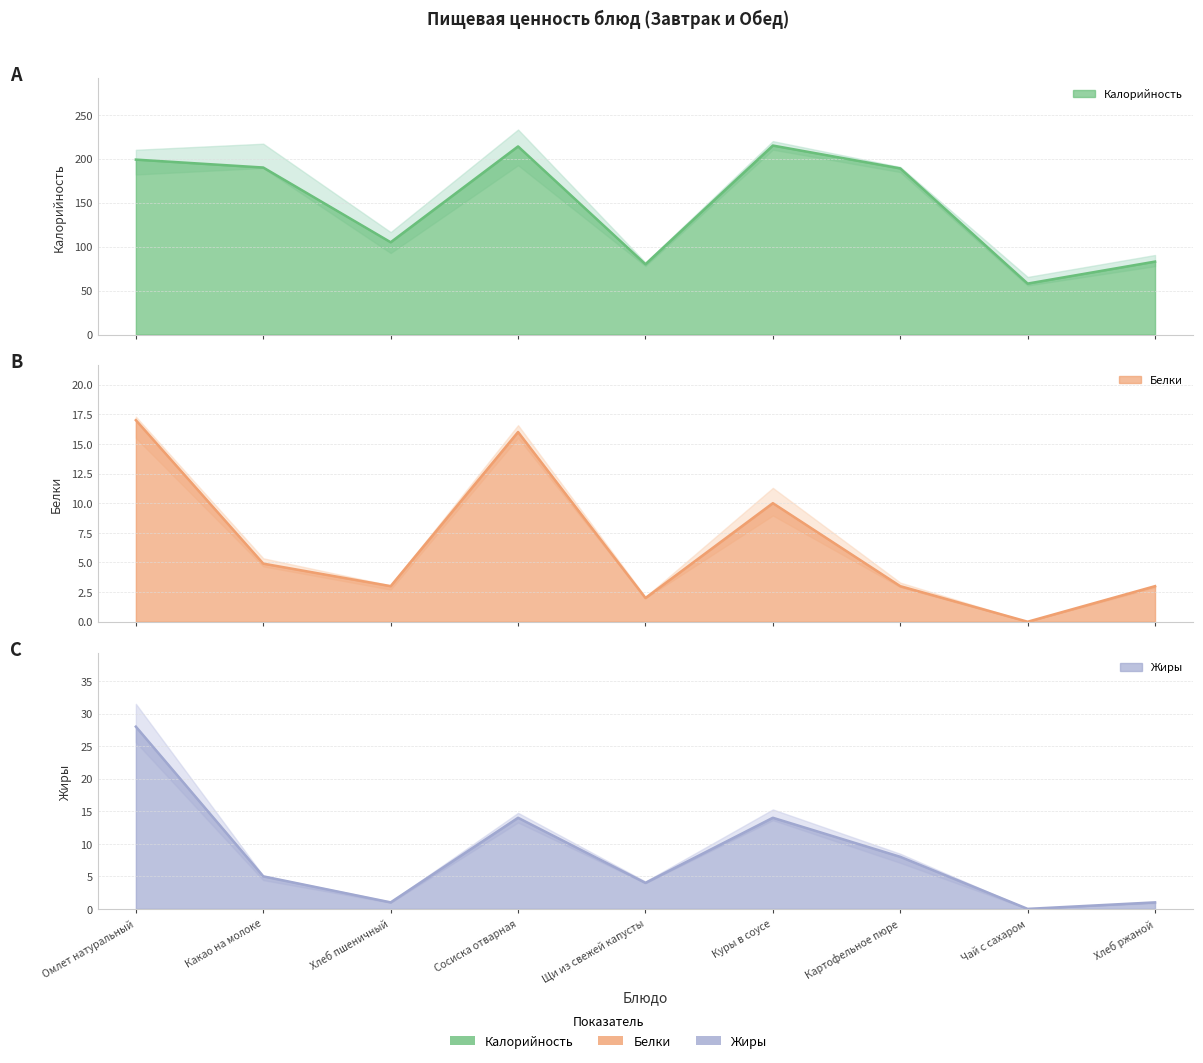

What is the label of the 5th point from the left?

Щи из свежей капусты